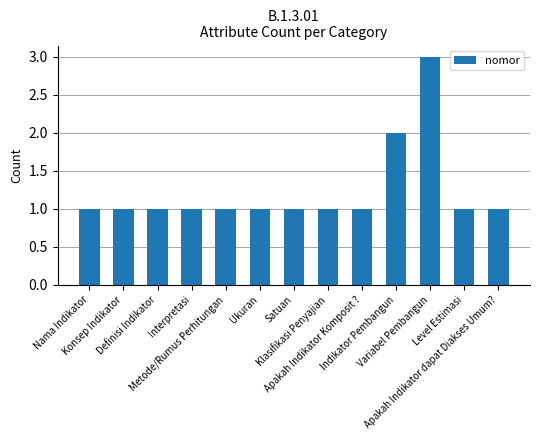

Reading left to right, transcribe all the data shown in this chart.

Nama Indikator=1	Konsep Indikator=1	Definisi Indikator=1	Interpretasi=1	Metode/Rumus Perhitungan=1	Ukuran=1	Satuan=1	Klasifikasi Penyajian=1	Apakah Indikator Komposit ?=1	Indikator Pembangun=2	Variabel Pembangun=3	Level Estimasi=1	Apakah Indikator dapat Diakses Umum?=1